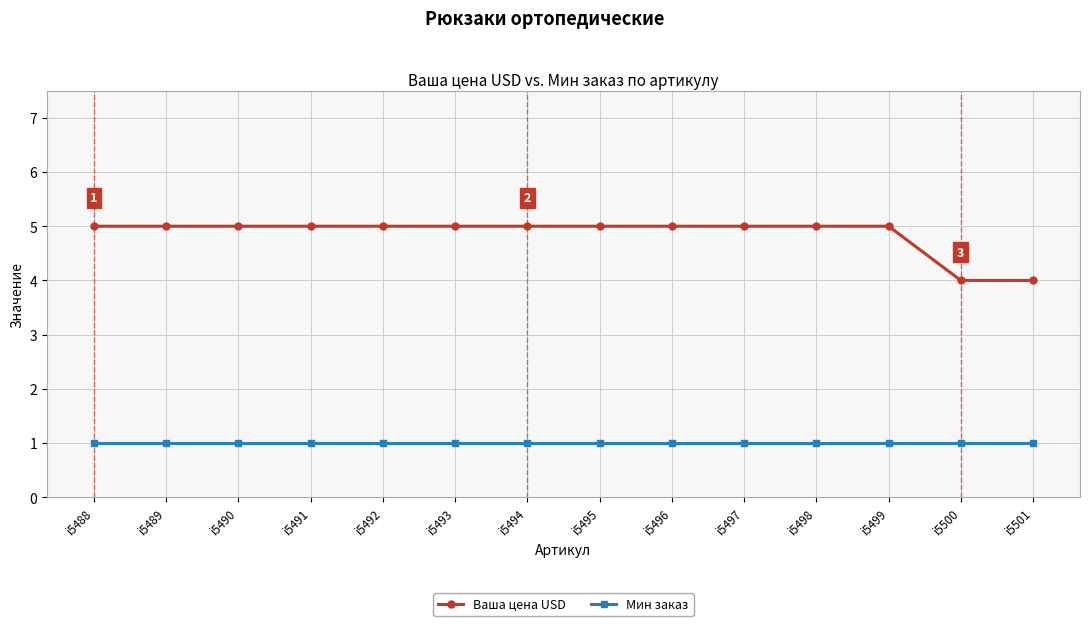

The Мин заказ series shows 1 at i5499. True or false?

True